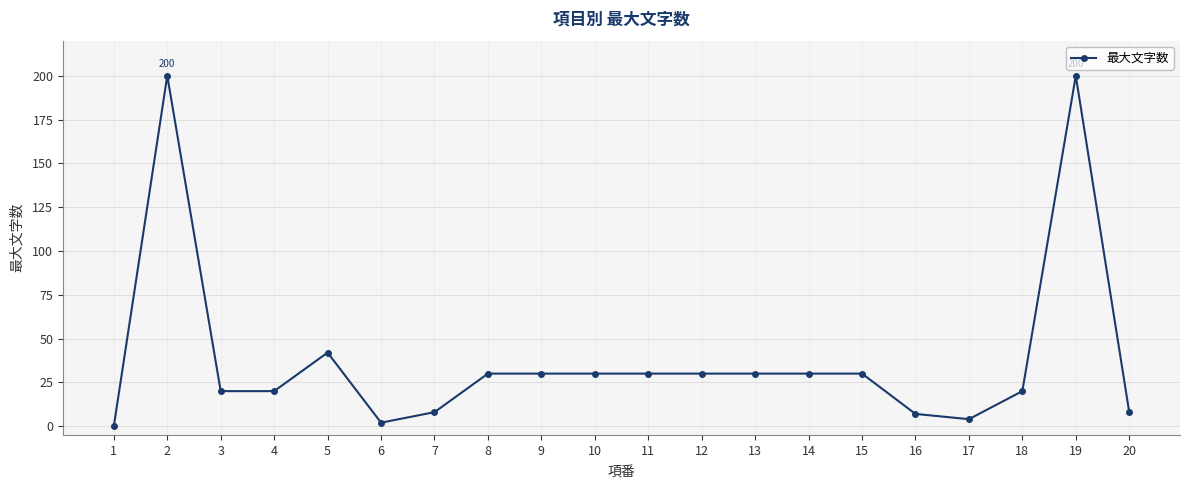

The chart shows a value of 2 at 6. True or false?

True